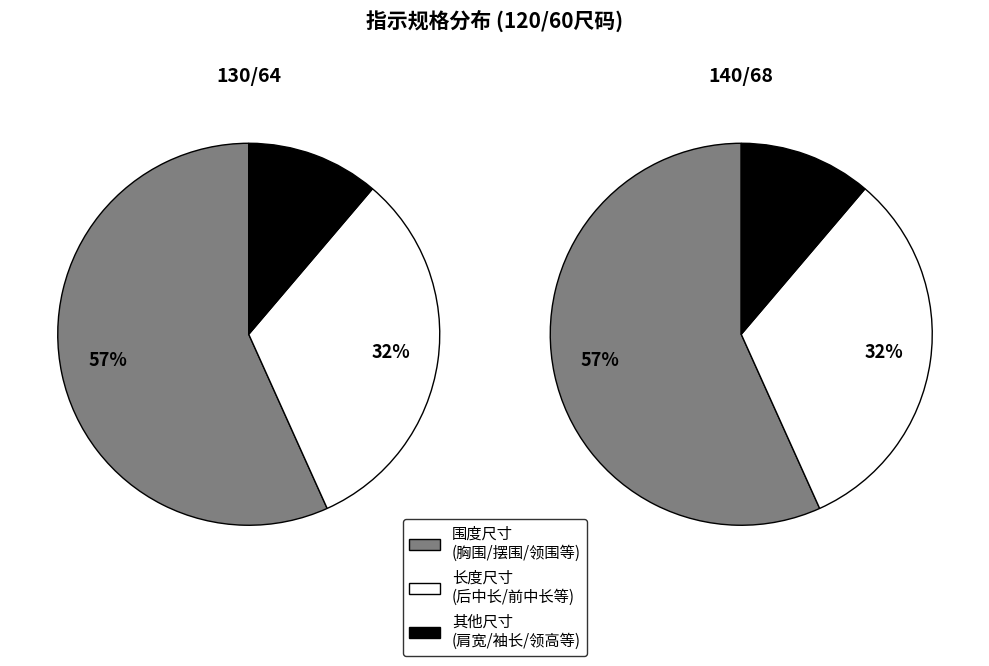

Does 摆围 account for over 50% of the chart?

No